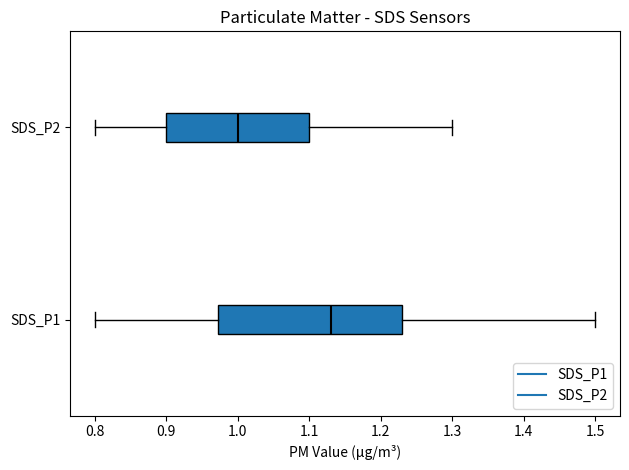

Where does the right whisker of the box for SDS_P2 end on the x-axis? The values are not printed on the chart, so give them approximately, as read against the axis.

1.30